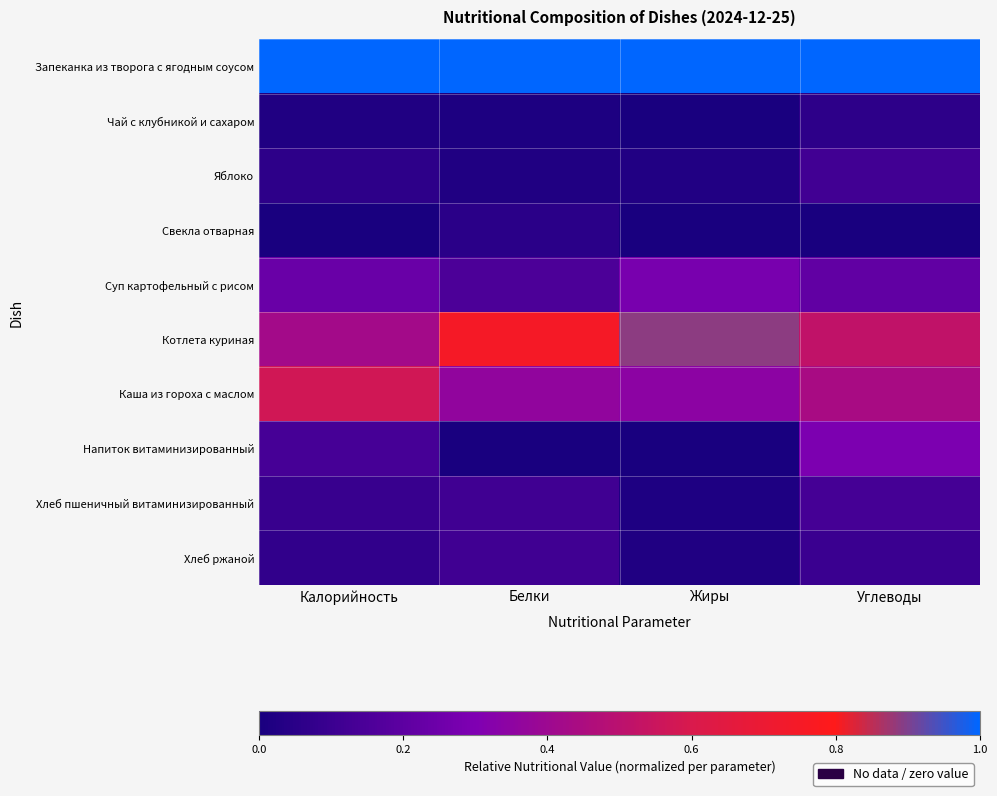

Which series has the largest total across all categories?

Запеканка из творога с ягодным соусом